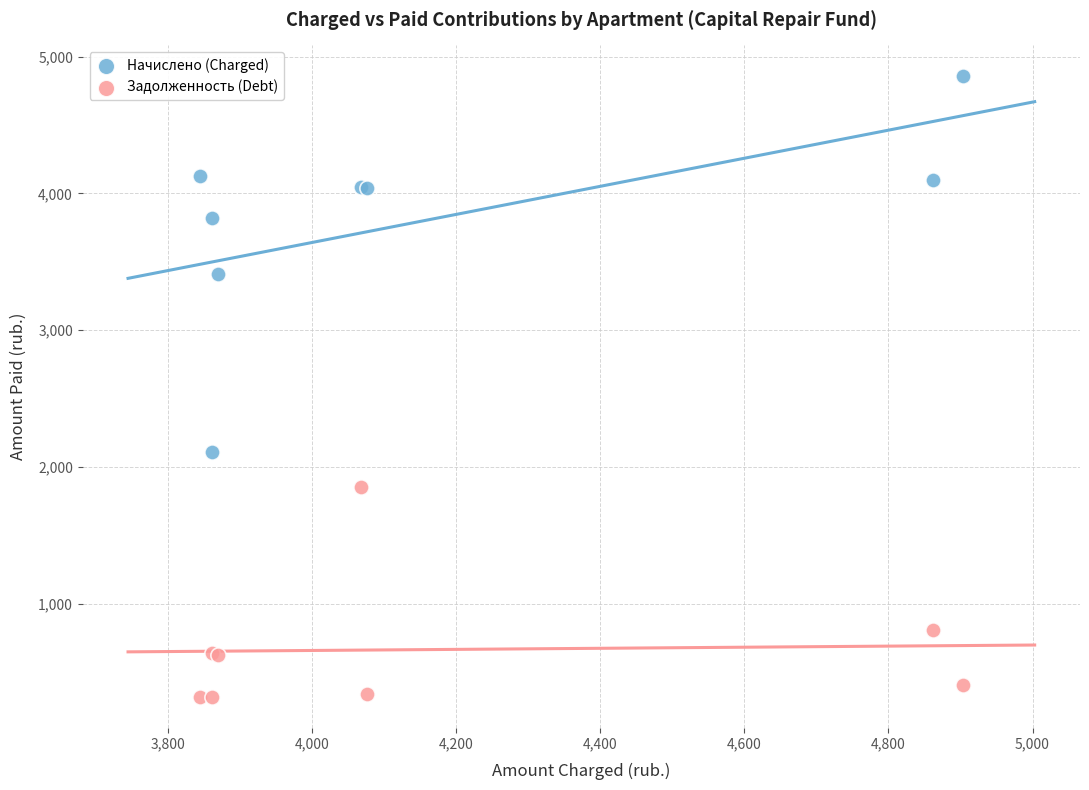

In the Задолженность (Debt) series, what Y value is closest to 1089?

810.3